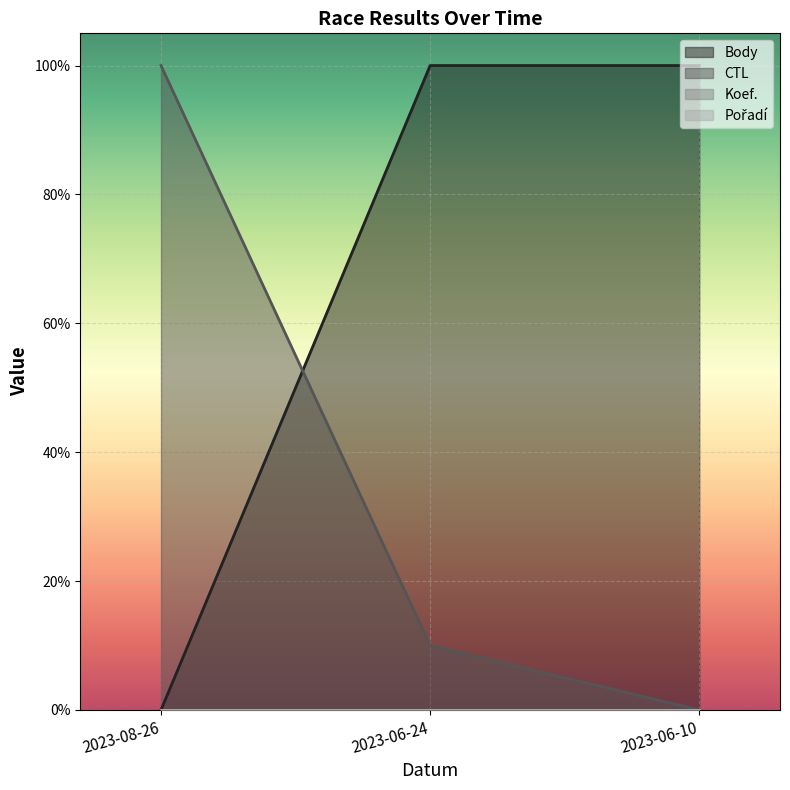

How many lines are shown in the chart?

2